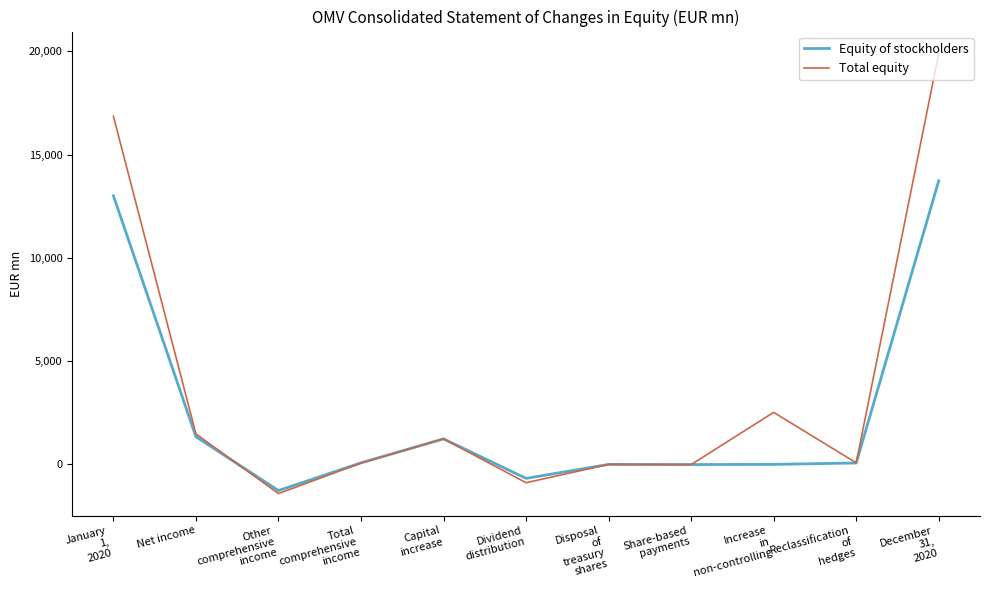

Which series has the widest spread of values?

Total equity